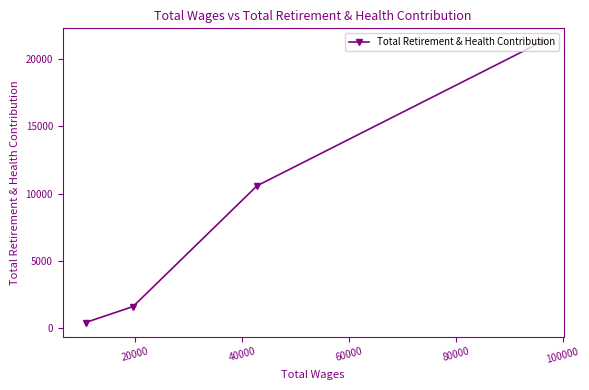

Reading left to right, transcribe all the data shown in this chart.

427	1614	10586	21239